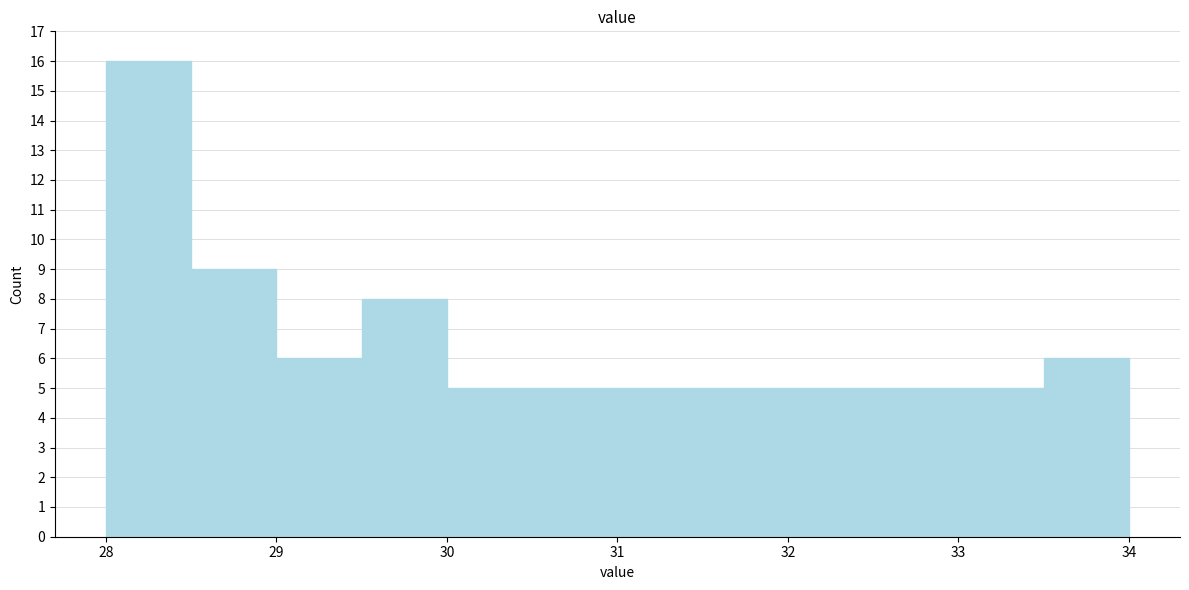

Reading left to right, transcribe this chart: for each bar, give the range it covers on the x-axis and its height. The values are not printed on the chart, so give them approximately, as read against the axis.

28.0 to 28.5: 16
28.5 to 29.0: 9
29.0 to 29.5: 6
29.5 to 30.0: 8
30.0 to 30.5: 5
30.5 to 31.0: 5
31.0 to 31.5: 5
31.5 to 32.0: 5
32.0 to 32.5: 5
32.5 to 33.0: 5
33.0 to 33.5: 5
33.5 to 34.0: 6